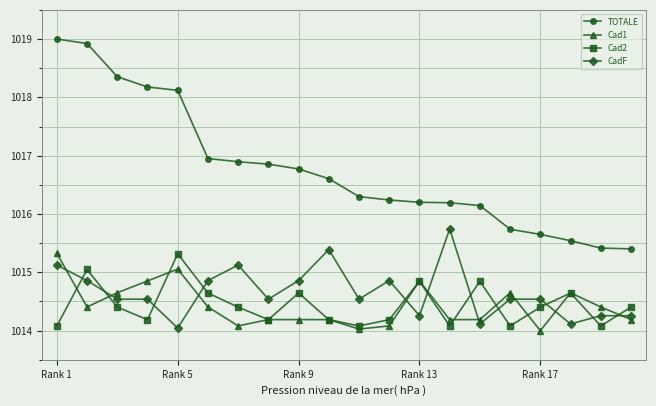

At how many categories does at least one series exceed 1018?

5